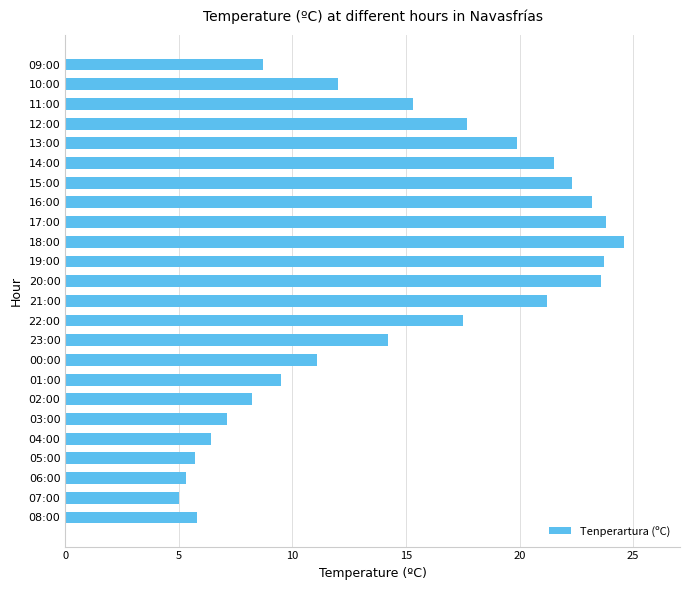

What is the difference between the maximum and minimum values?

19.6